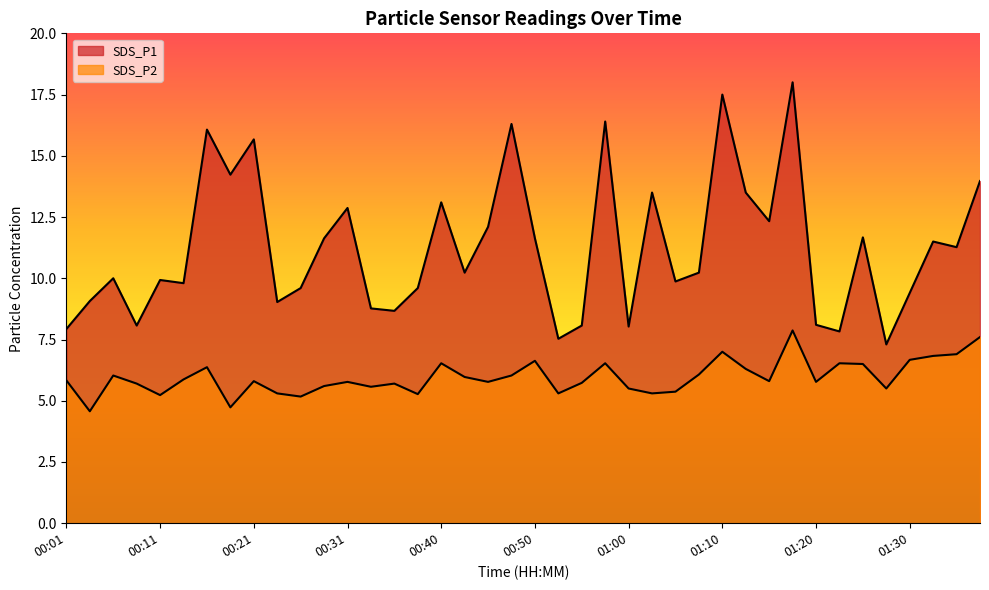

Which label corresponds to the smallest value in the chart?

00:04